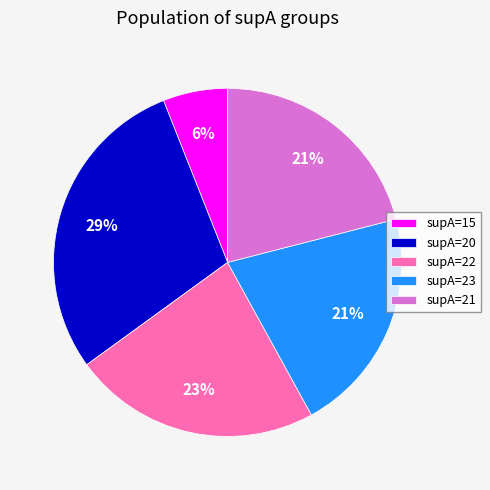

Is there any slice that represents more than half of the pie?

No